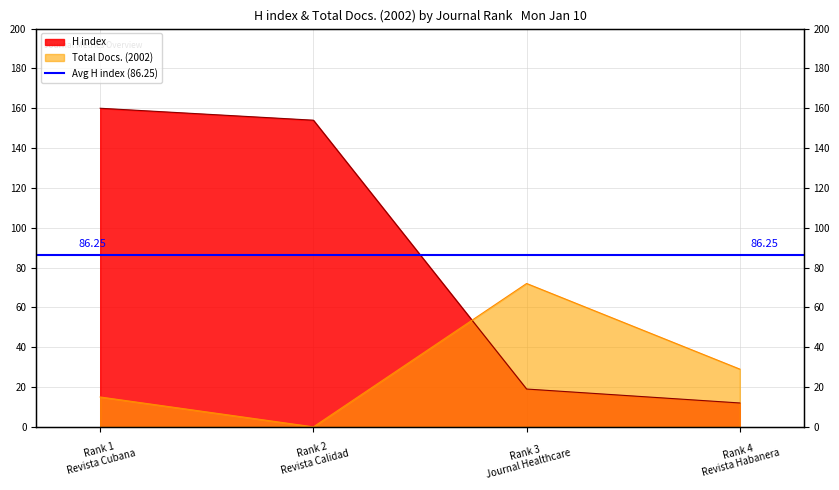

Rank the categories by H index value from lowest to highest.

Rank 4
Revista Habanera, Rank 3
Journal Healthcare, Rank 2
Revista Calidad, Rank 1
Revista Cubana